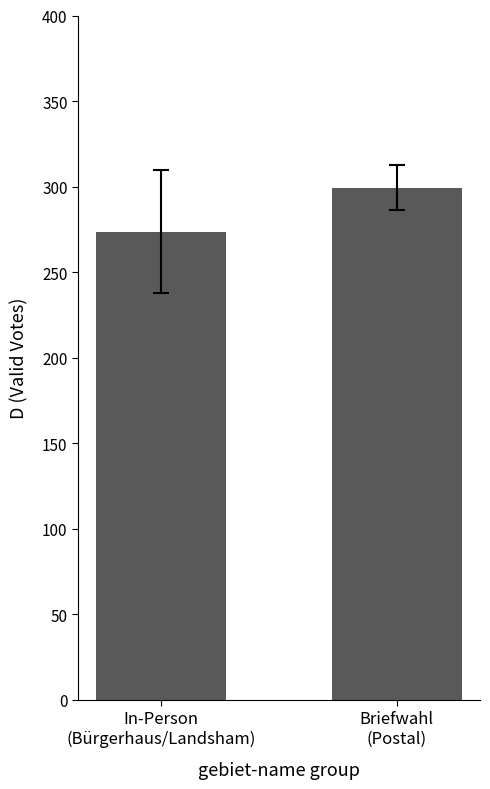

What is the change in value from In-Person
(Bürgerhaus/Landsham) to Briefwahl
(Postal)?

+25.8